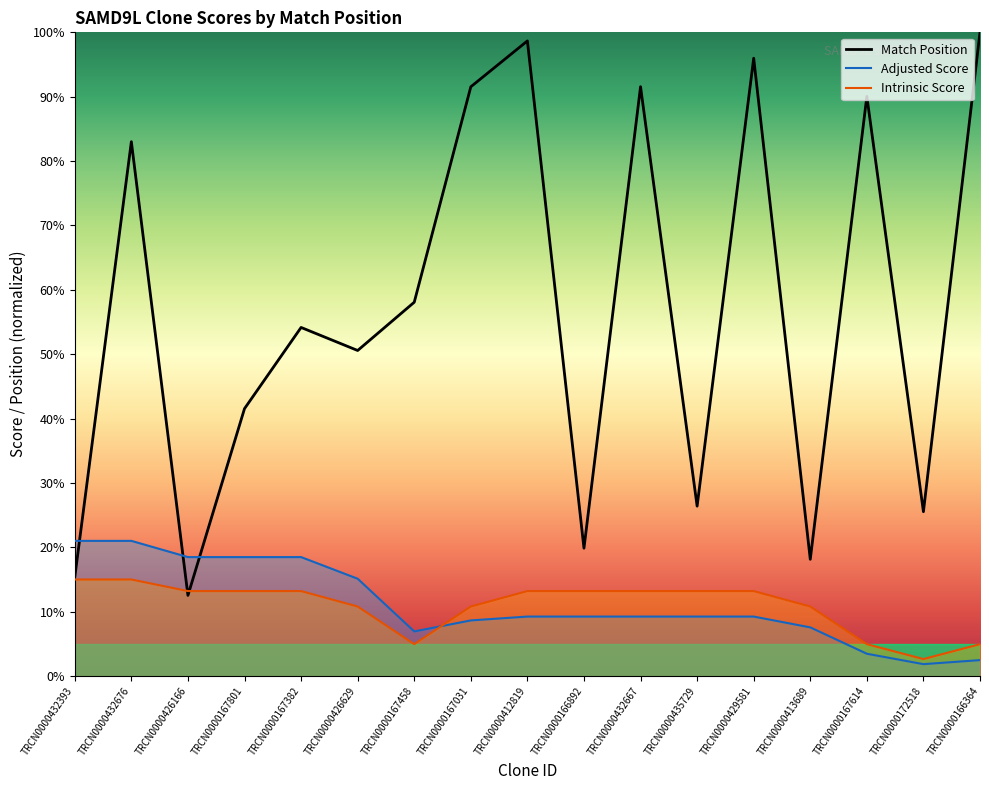

Which series has the largest range (max minus min)?

Match Position